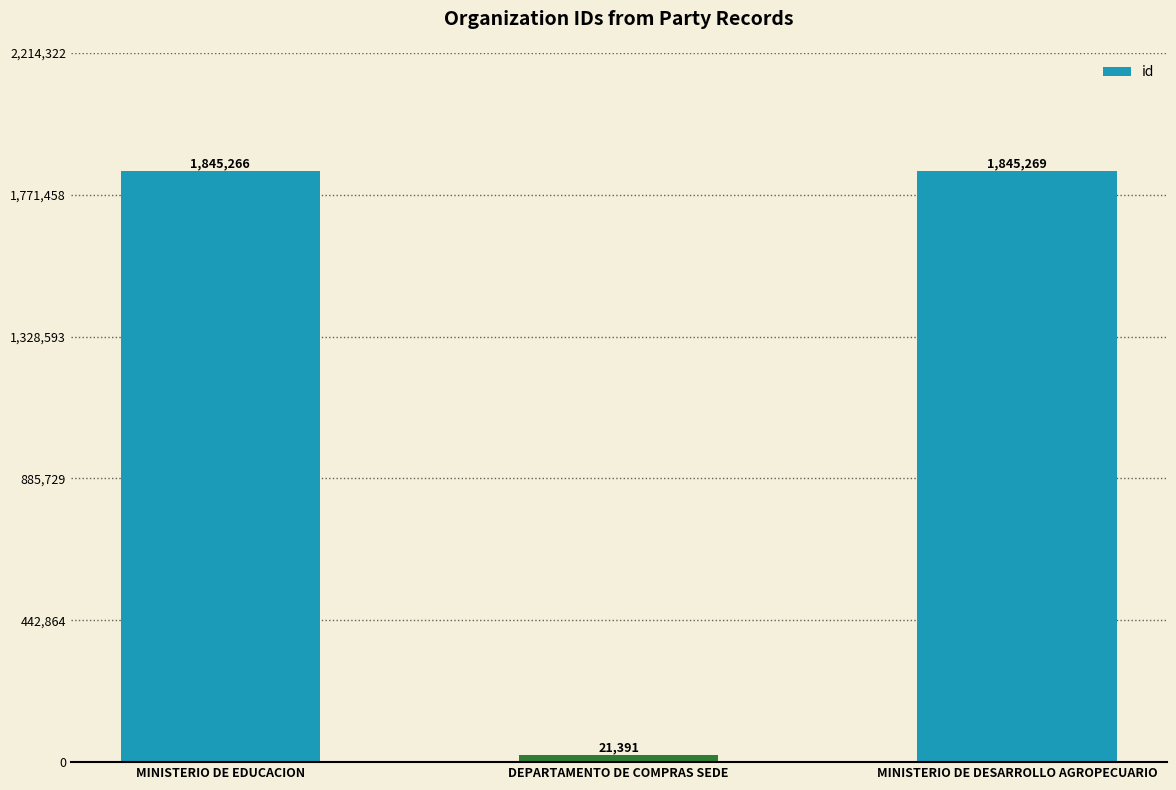

What is the label of the 1st bar from the right?

MINISTERIO DE DESARROLLO AGROPECUARIO